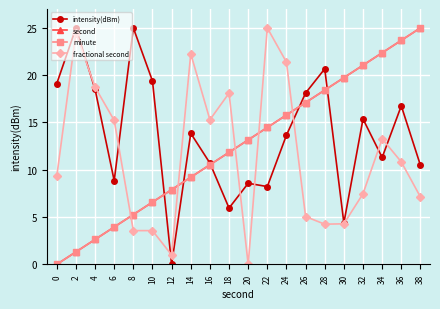

How many intersections are there between intensity(dBm) and fractional second?

8